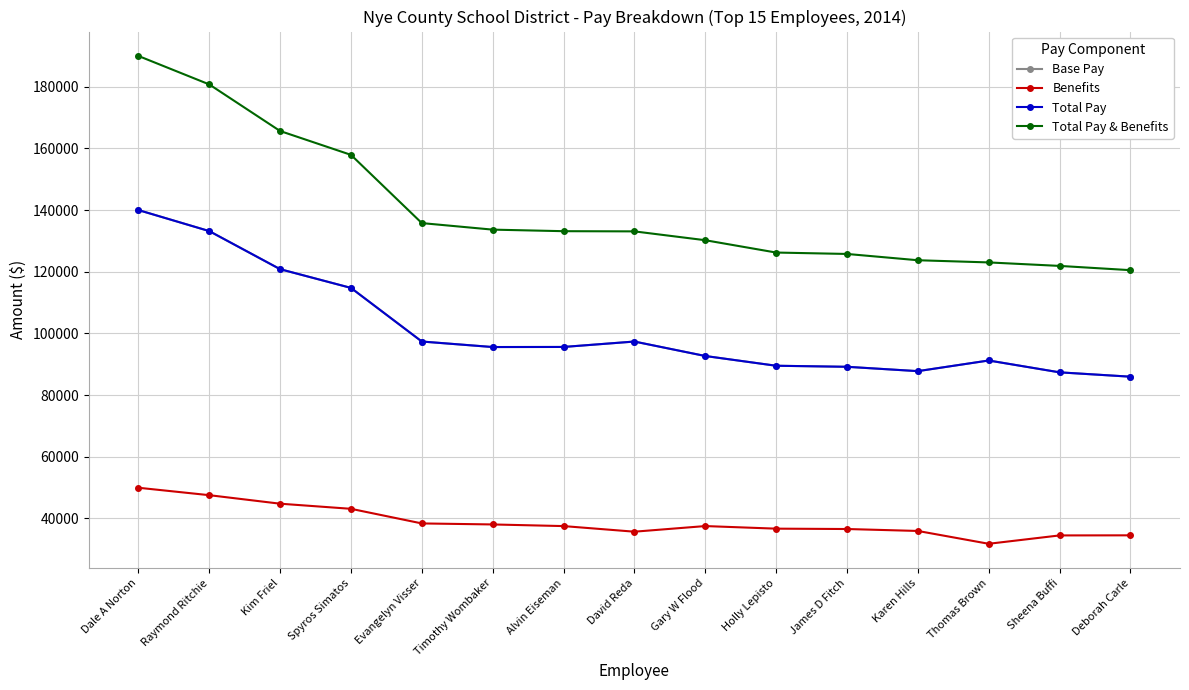

Does the chart have visible grid lines?

Yes